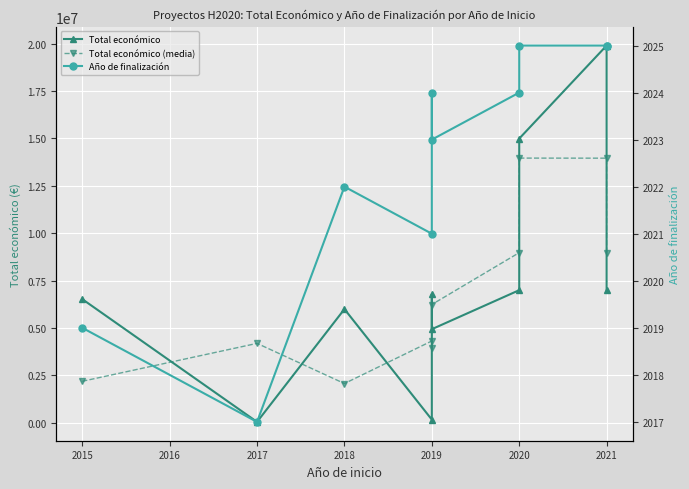

True or false: Año de finalización and Total económico cross at least once.

False